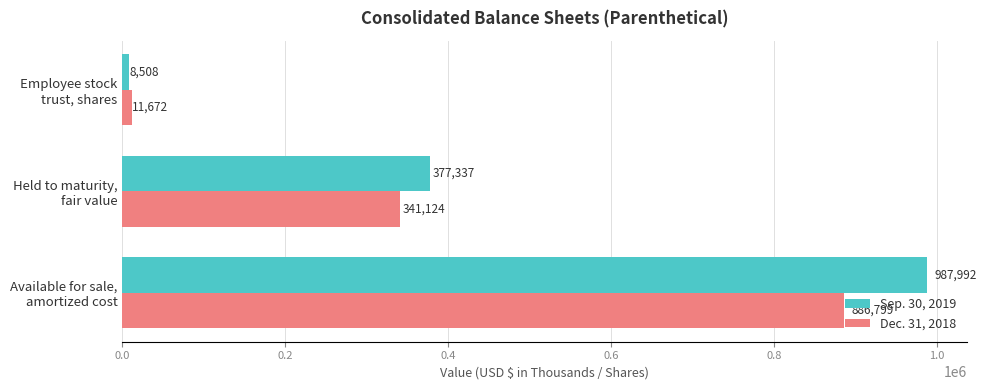

What is the greatest value displayed?

987992